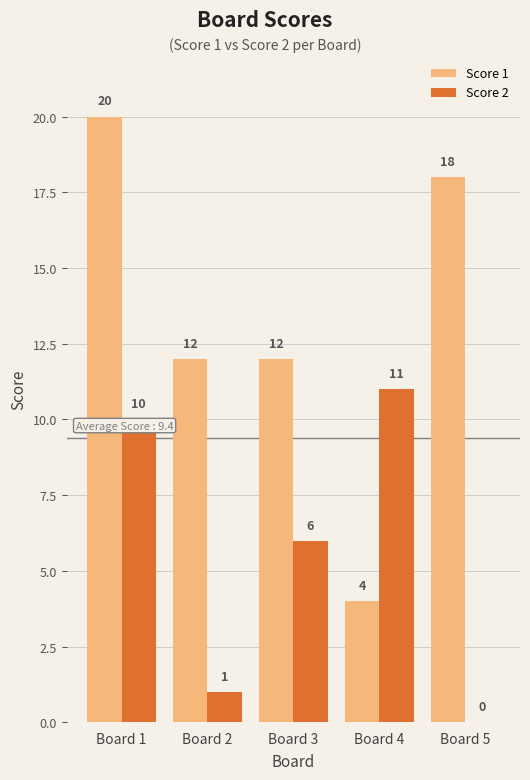

What is the approximate value of Score 2 at Board 4?

11